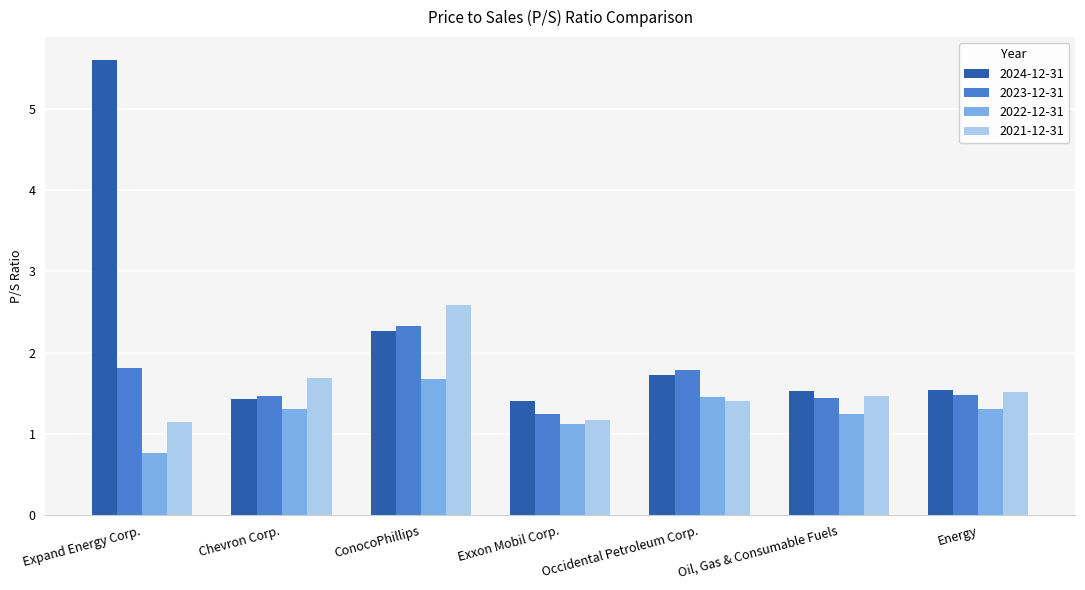

Which series changed the most between ConocoPhillips and Exxon Mobil Corp.?

2021-12-31